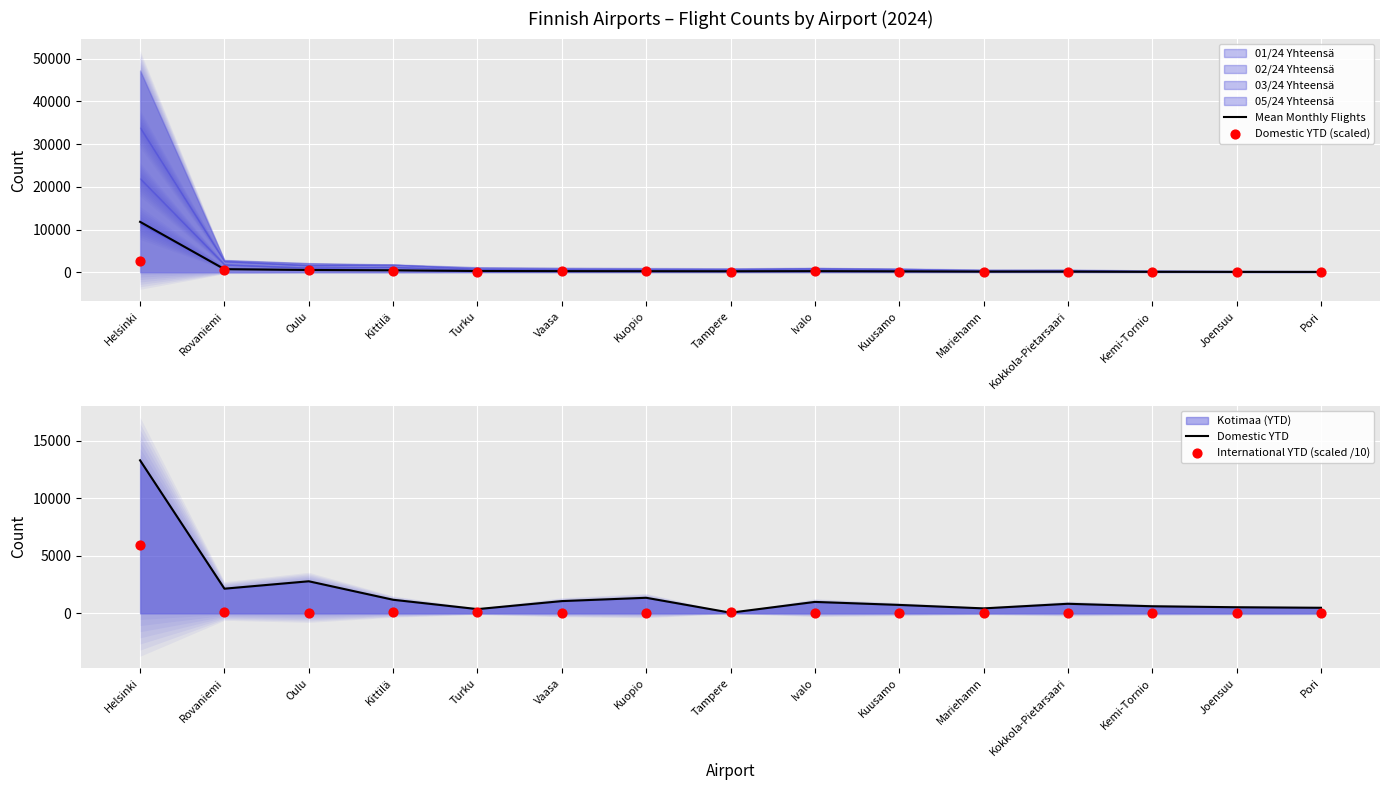

Which series has the largest total across all categories?

Domestic YTD